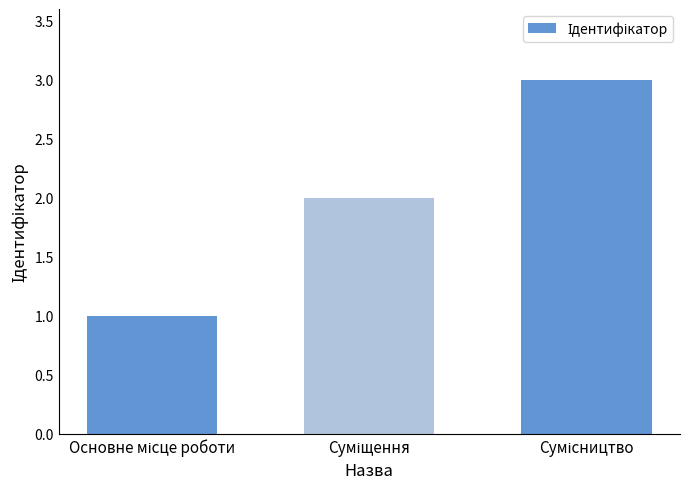

What is the sum of all values?

6